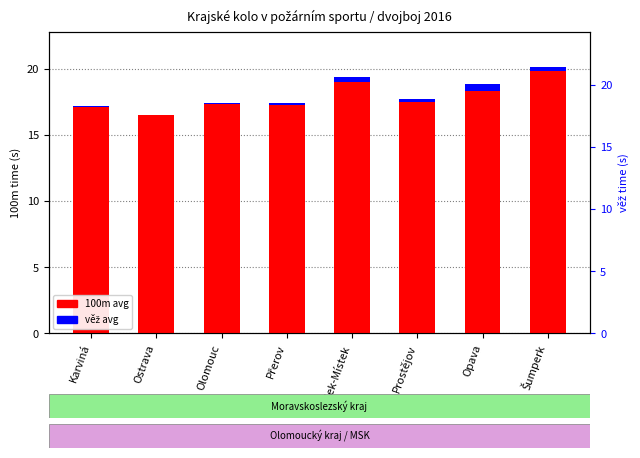

What is the value of the 100m avg bar at the 2nd from the left?

16.5